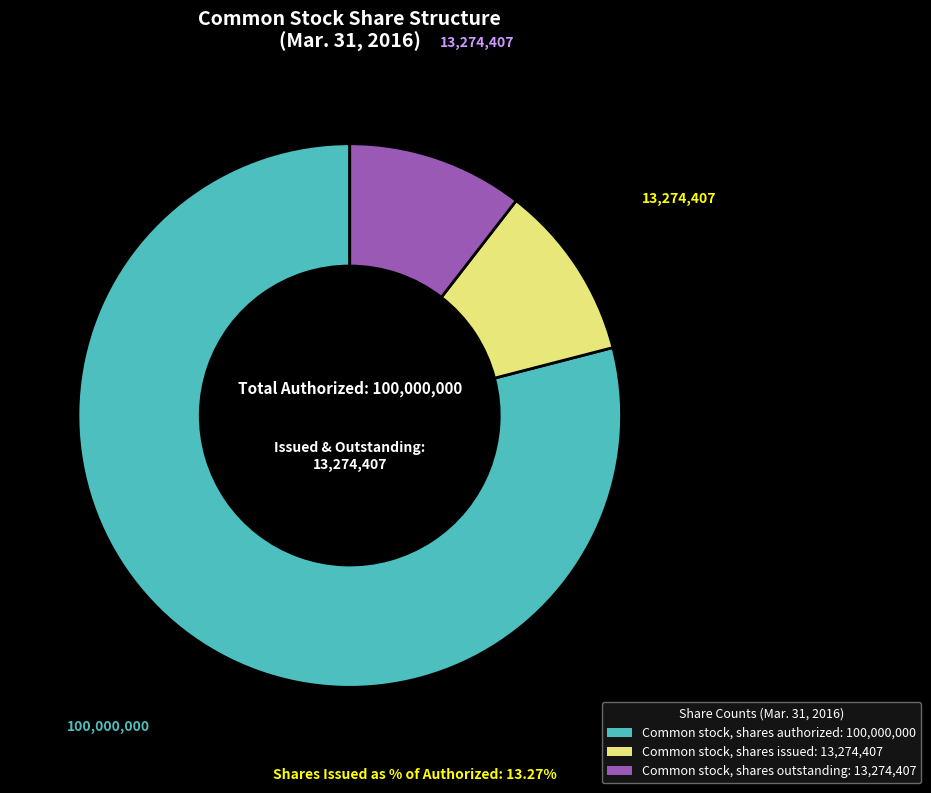

Which category has the biggest portion of the pie?

Common stock, shares authorized